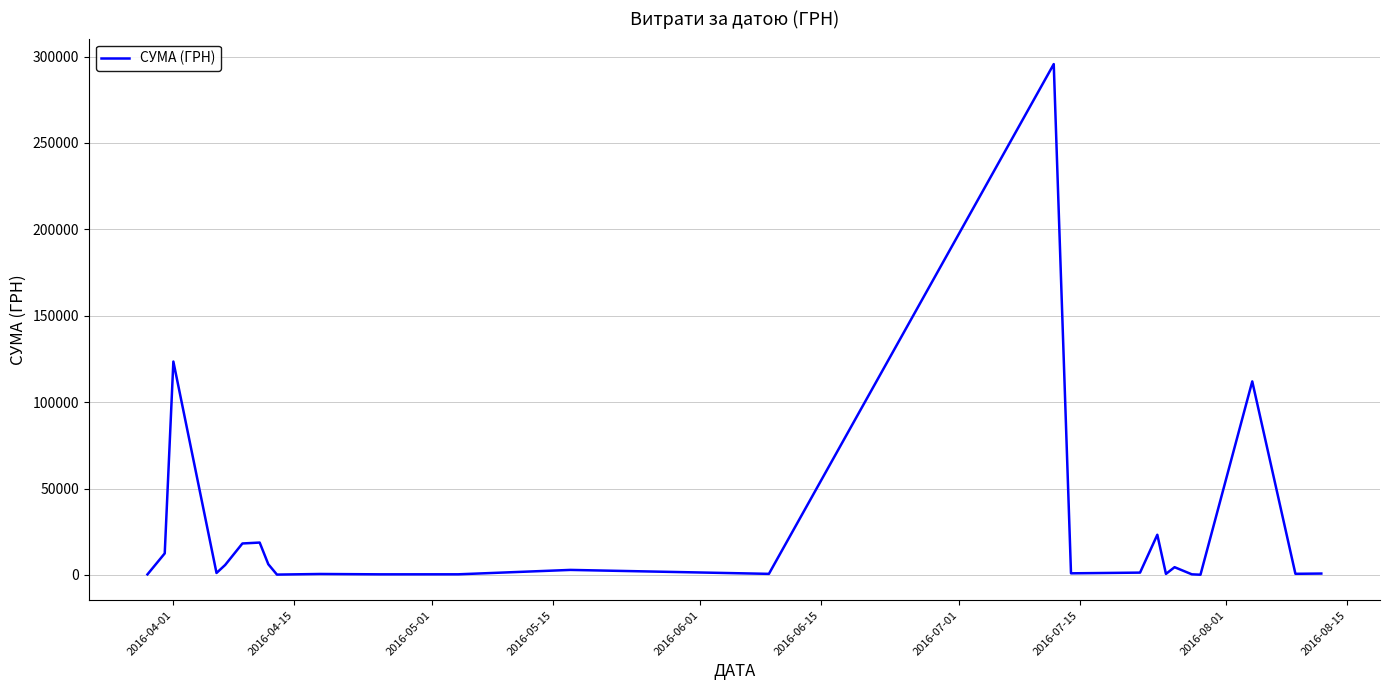

What is the difference between the maximum and minimum values?

295540.8